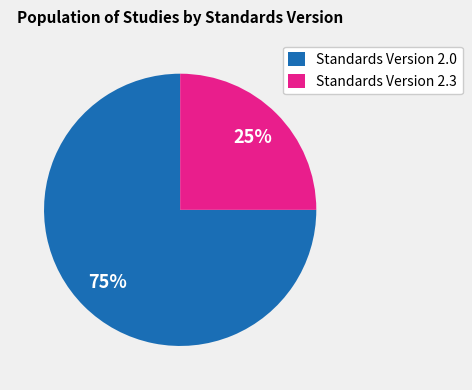

Which category has the smallest portion of the pie?

Standards Version 2.3